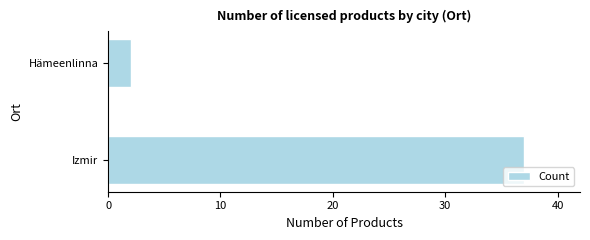

The chart shows a value of 12 at Izmir. True or false?

False